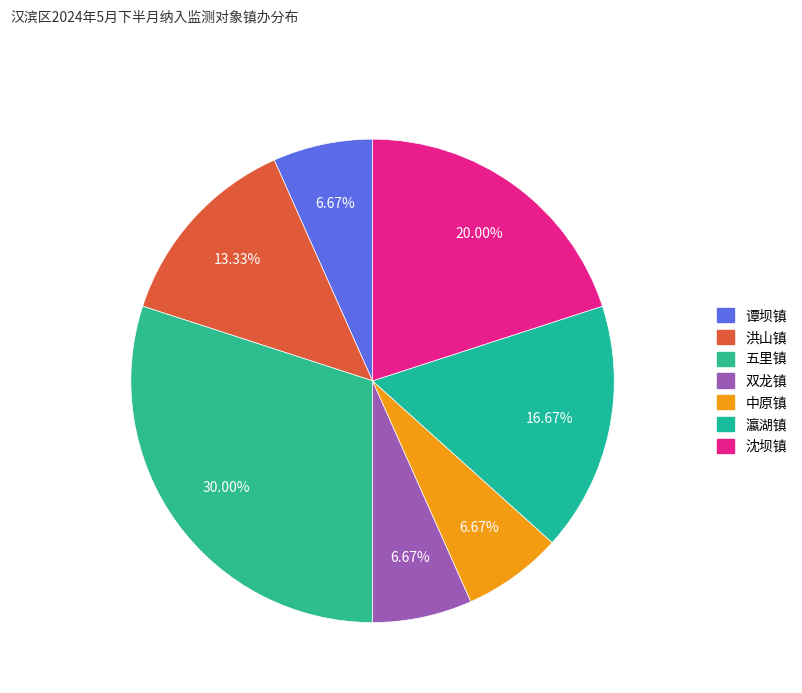

Is there any slice that represents more than half of the pie?

No